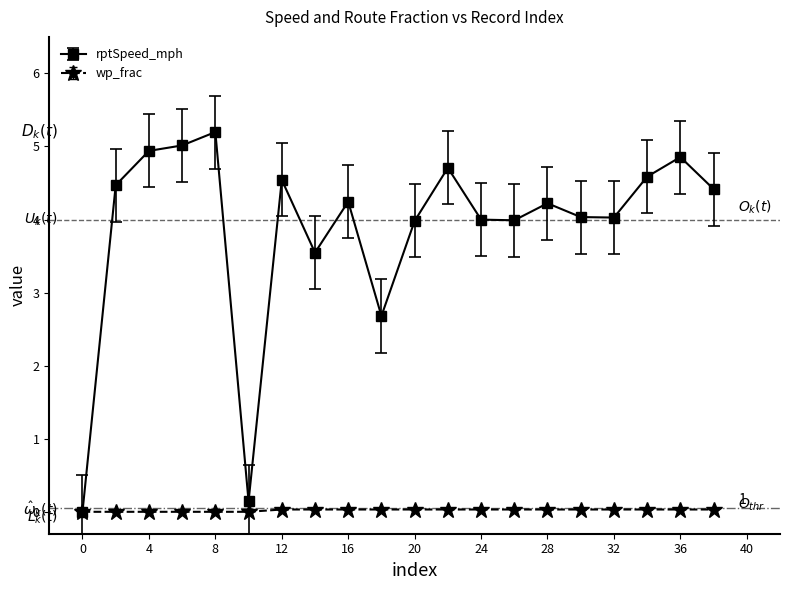

How many series are shown in this chart?

2